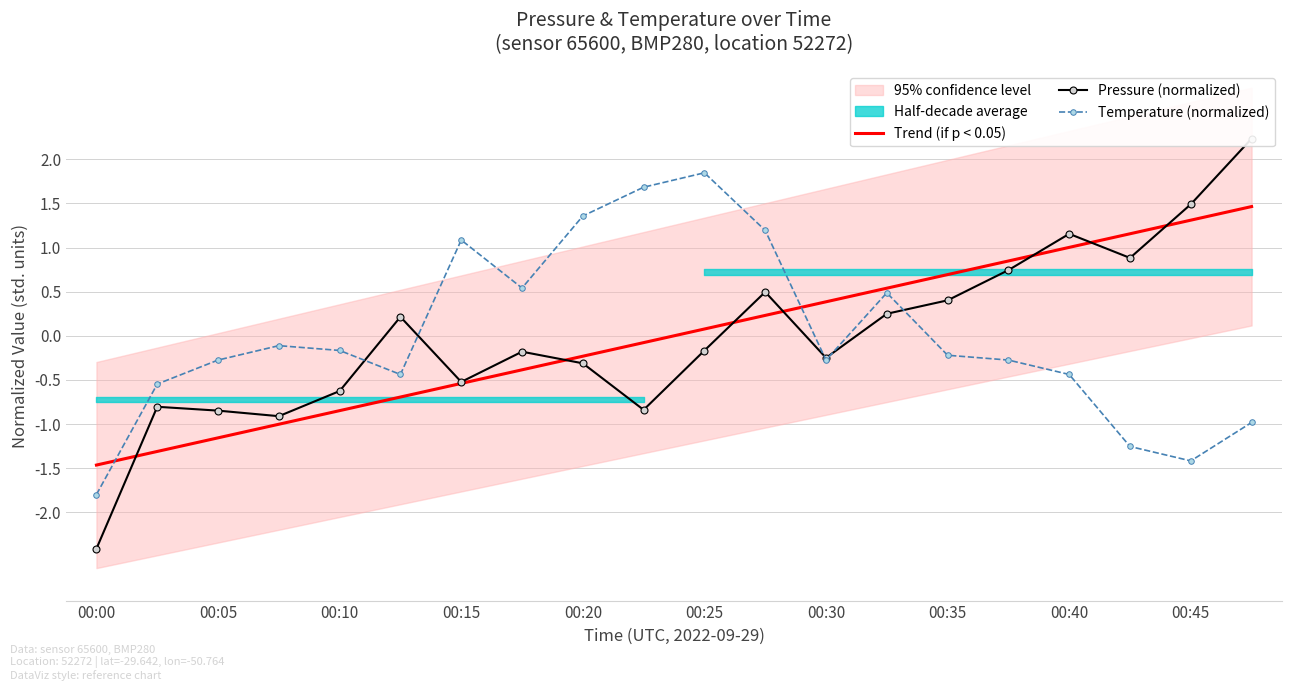

At which label does Trend (if p < 0.05) first exceed 0?

00:25